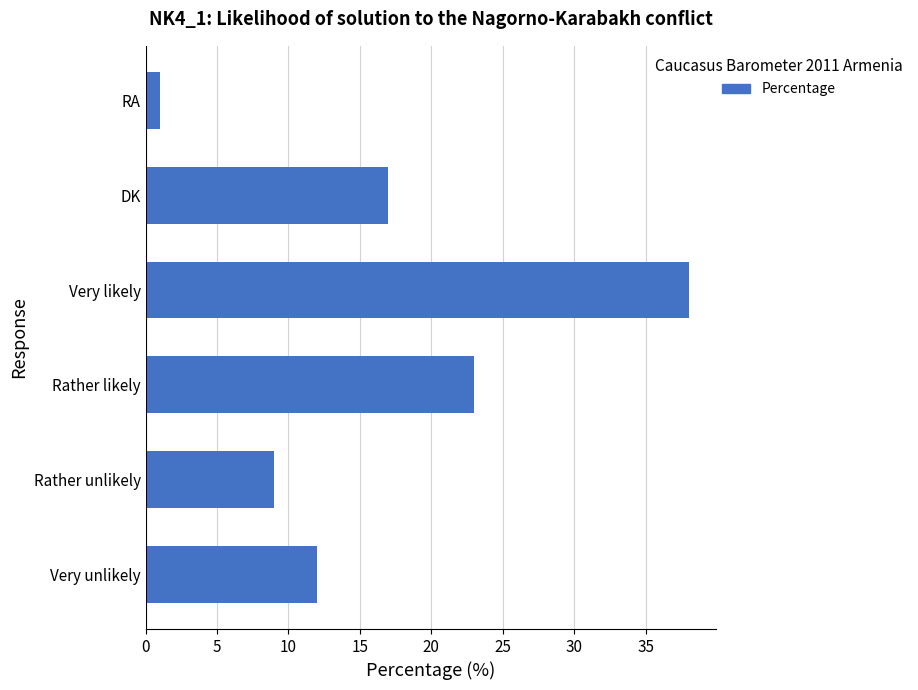

Is it true that the value at Rather likely is 32?

False